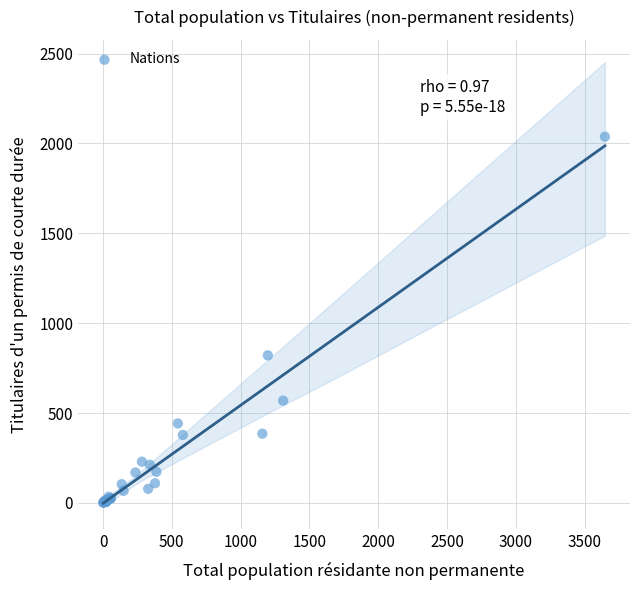

What Y value in the scatter plot is closest to 1019?

821